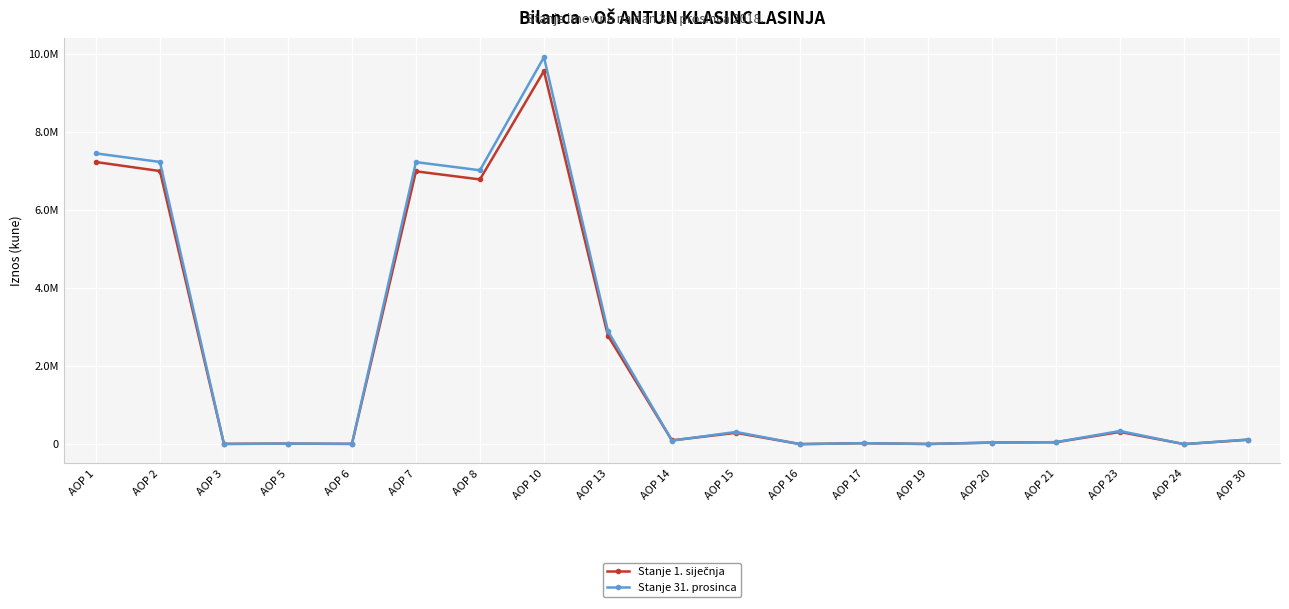

Between AOP 15 and AOP 10, which is larger?

AOP 10